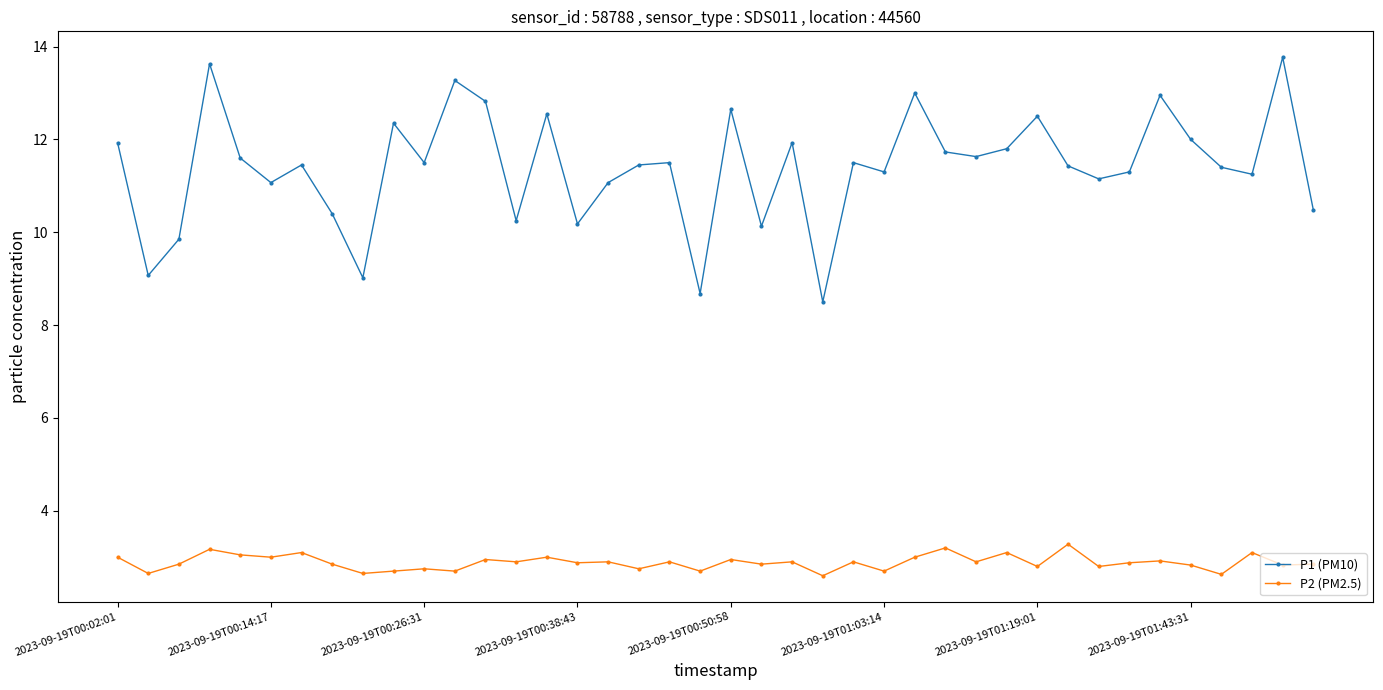

What is the value of the P2 (PM2.5) point at the 33rd from the left?

2.8